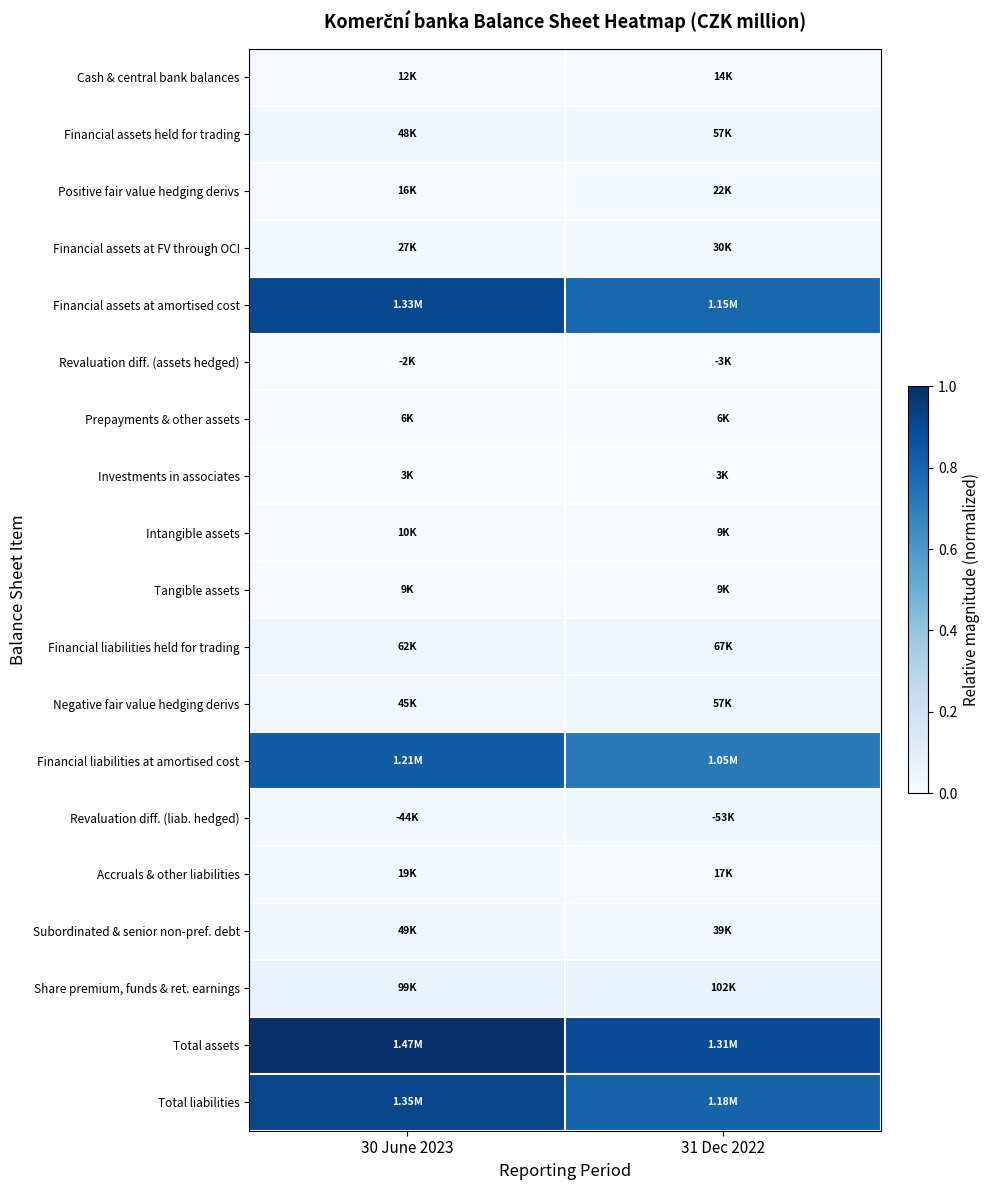

Reading left to right, transcribe all the data shown in this chart.

Cash & central bank balances: 30 June 2023=0.0	31 Dec 2022=0.0
Financial assets held for trading: 30 June 2023=0.0	31 Dec 2022=0.0
Positive fair value hedging derivs: 30 June 2023=0.0	31 Dec 2022=0.0
Financial assets at FV through OCI: 30 June 2023=0.0	31 Dec 2022=0.0
Financial assets at amortised cost: 30 June 2023=0.9	31 Dec 2022=0.8
Revaluation diff. (assets hedged): 30 June 2023=0.0	31 Dec 2022=0.0
Prepayments & other assets: 30 June 2023=0.0	31 Dec 2022=0.0
Investments in associates: 30 June 2023=0.0	31 Dec 2022=0.0
Intangible assets: 30 June 2023=0.0	31 Dec 2022=0.0
Tangible assets: 30 June 2023=0.0	31 Dec 2022=0.0
Financial liabilities held for trading: 30 June 2023=0.0	31 Dec 2022=0.0
Negative fair value hedging derivs: 30 June 2023=0.0	31 Dec 2022=0.0
Financial liabilities at amortised cost: 30 June 2023=0.8	31 Dec 2022=0.7
Revaluation diff. (liab. hedged): 30 June 2023=0.0	31 Dec 2022=0.0
Accruals & other liabilities: 30 June 2023=0.0	31 Dec 2022=0.0
Subordinated & senior non-pref. debt: 30 June 2023=0.0	31 Dec 2022=0.0
Share premium, funds & ret. earnings: 30 June 2023=0.1	31 Dec 2022=0.1
Total assets: 30 June 2023=1.0	31 Dec 2022=0.9
Total liabilities: 30 June 2023=0.9	31 Dec 2022=0.8